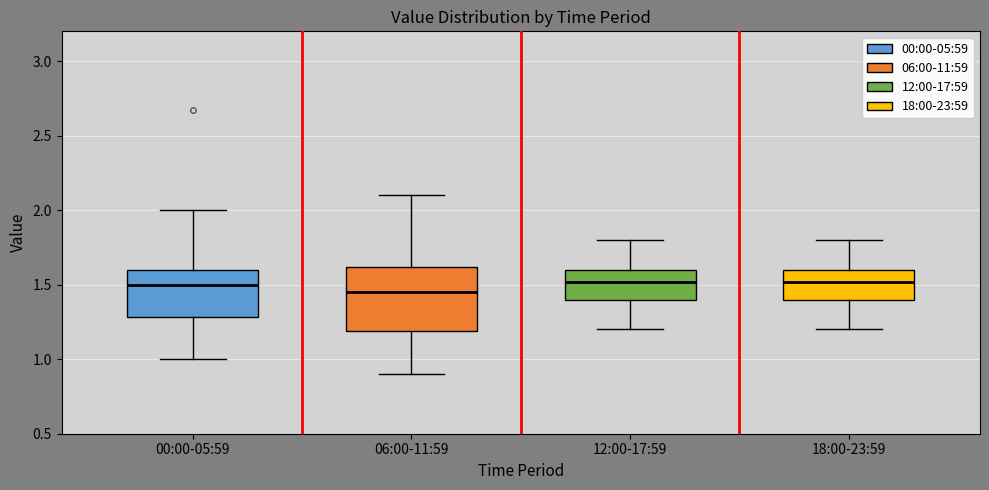

Reading left to right, transcribe this box plot: for each box, give where its median line is, the range the box spans, and where its two whiskers end, as read against the y-axis. The values are not printed on the chart, so give them approximately, as read against the axis.

00:00-05:59: median 1.50, box 1.30 to 1.60, whiskers 1.00 to 2.00
06:00-11:59: median 1.45, box 1.20 to 1.60, whiskers 0.90 to 2.10
12:00-17:59: median 1.50, box 1.40 to 1.60, whiskers 1.20 to 1.80
18:00-23:59: median 1.50, box 1.40 to 1.60, whiskers 1.20 to 1.80